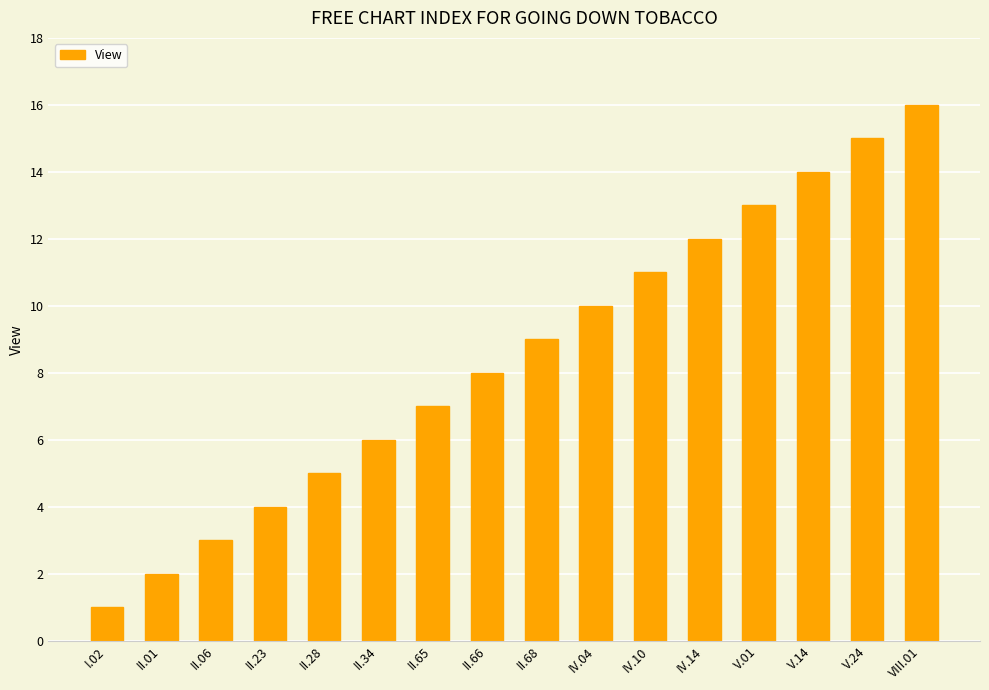

True or false: the data shows 8 at II.66.

True